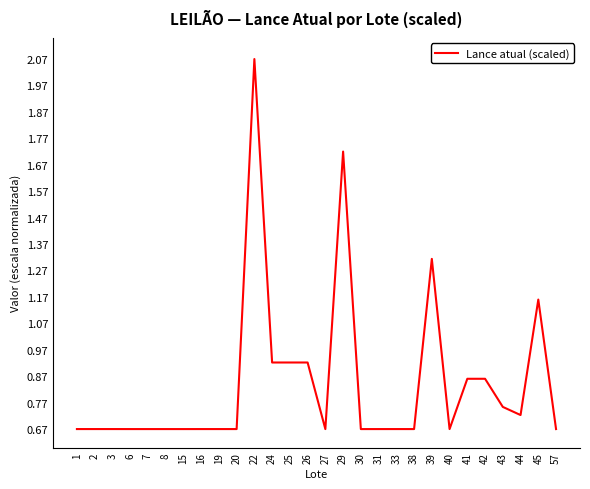

Is it true that the value at 29 is 1.2?

False